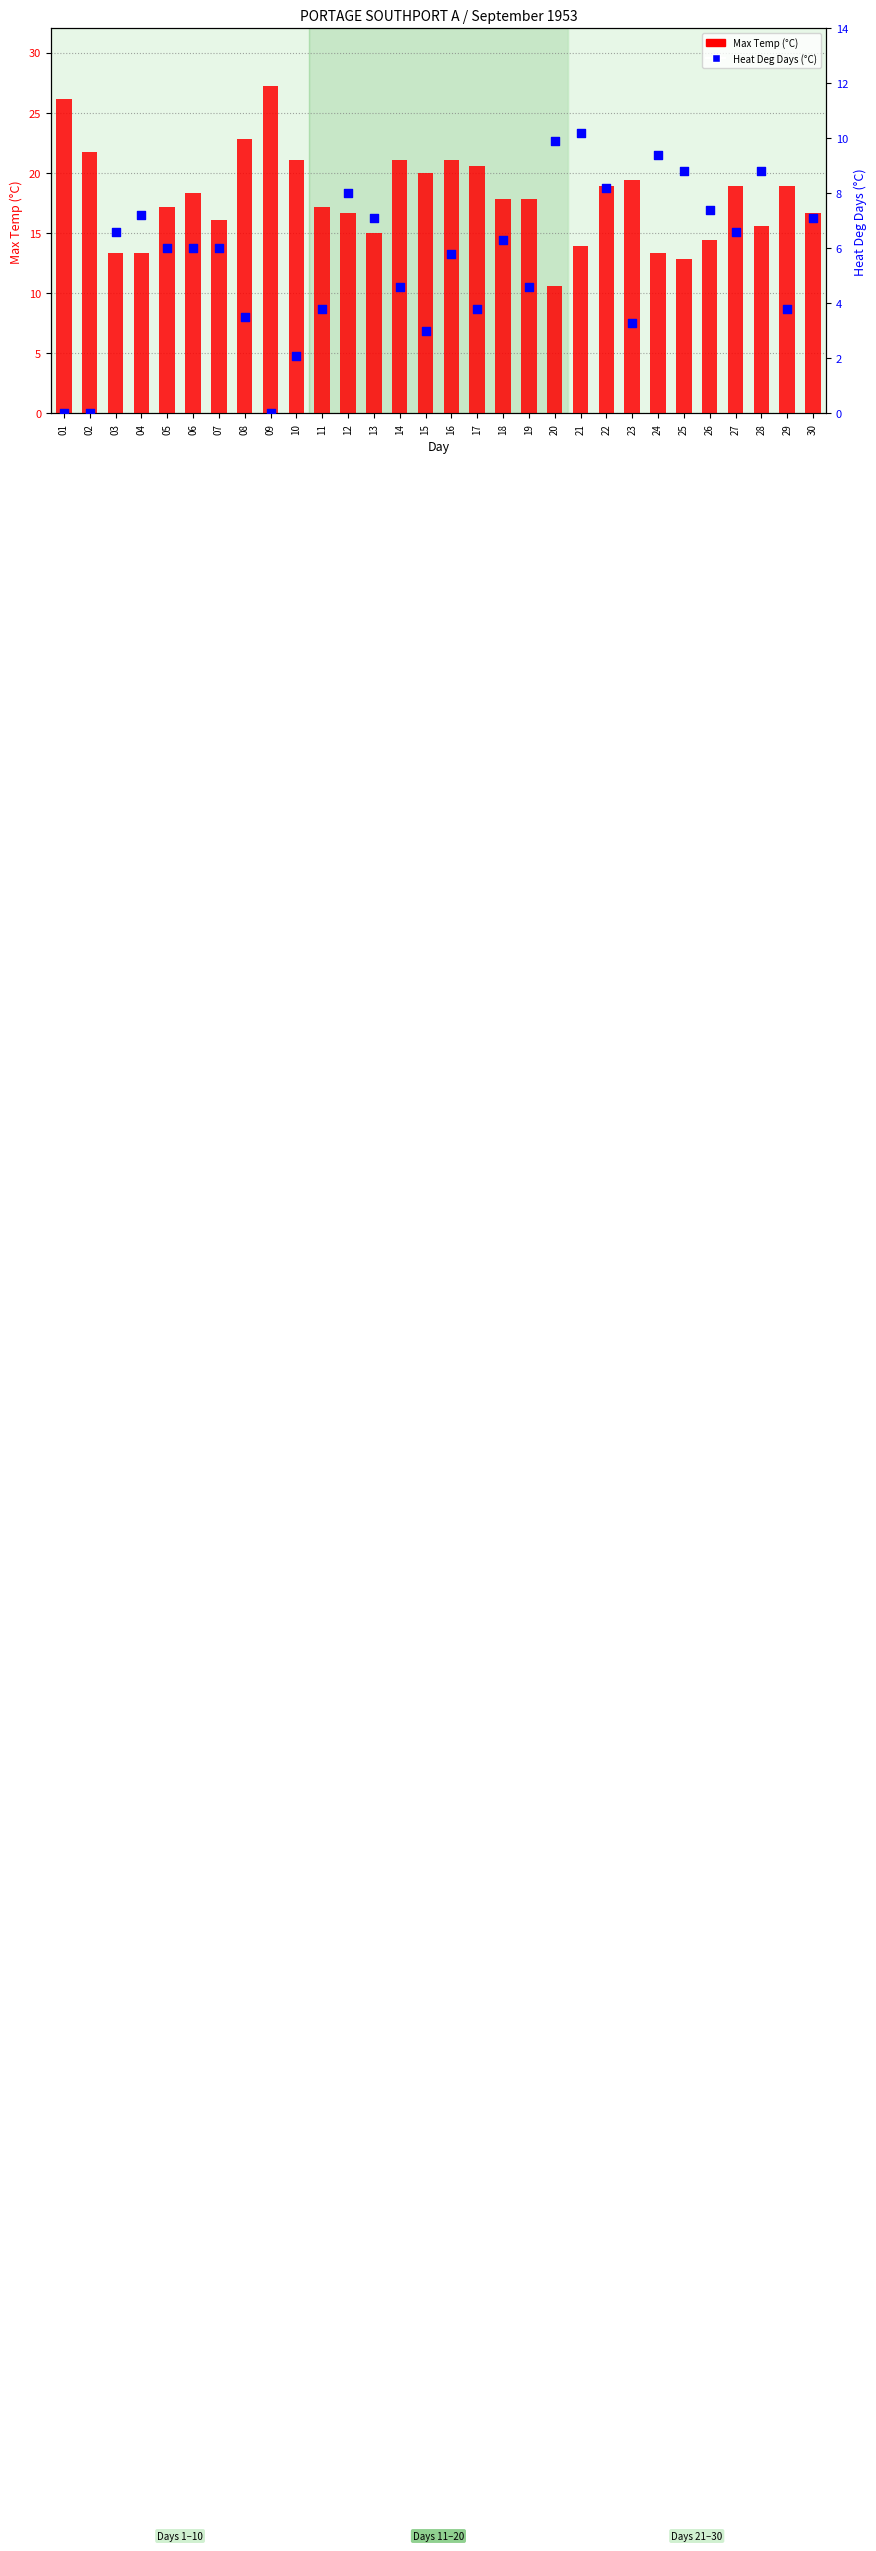

Which series reaches the minimum Y coordinate?

Heat Deg Days (°C)